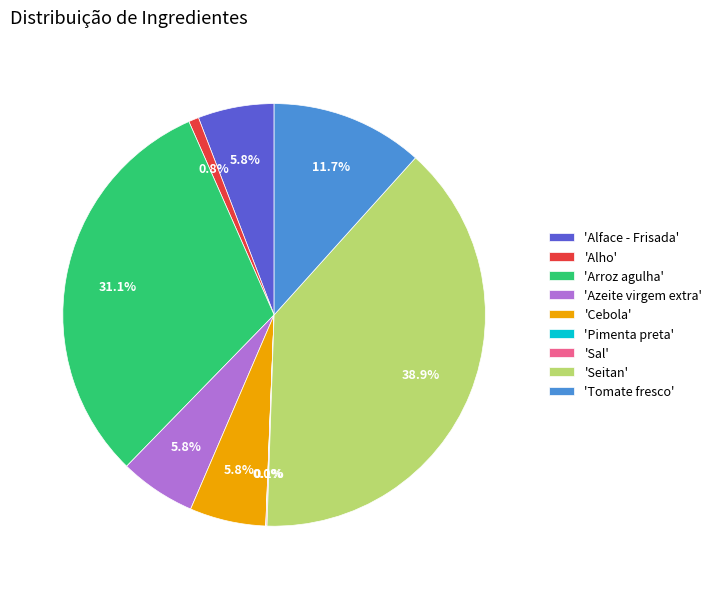

Which slice is the largest?

'Seitan'